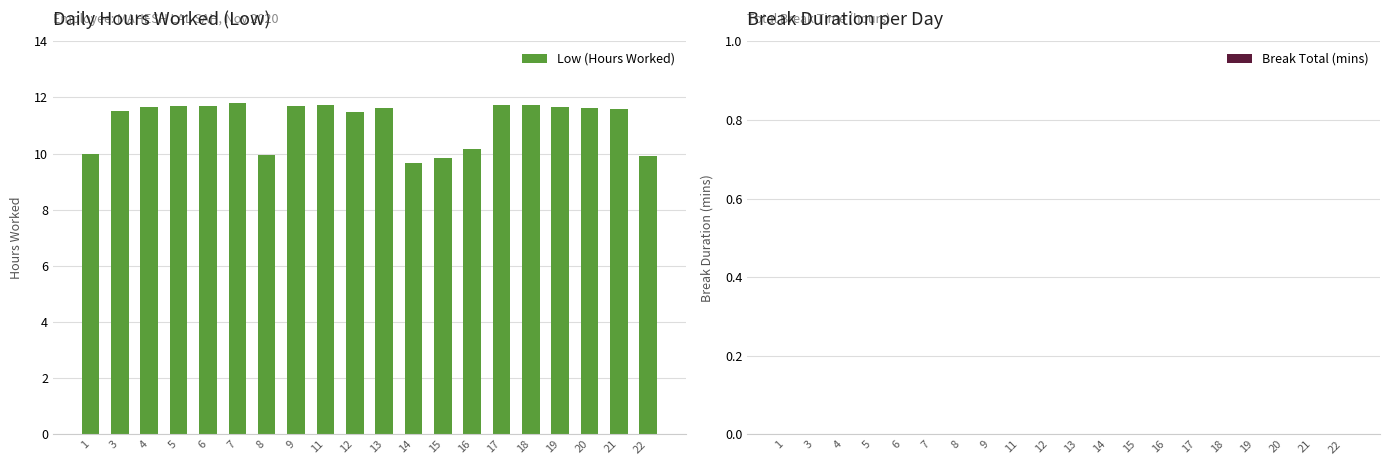

What is the ratio of the value at 12 to the value at 13?

1.0